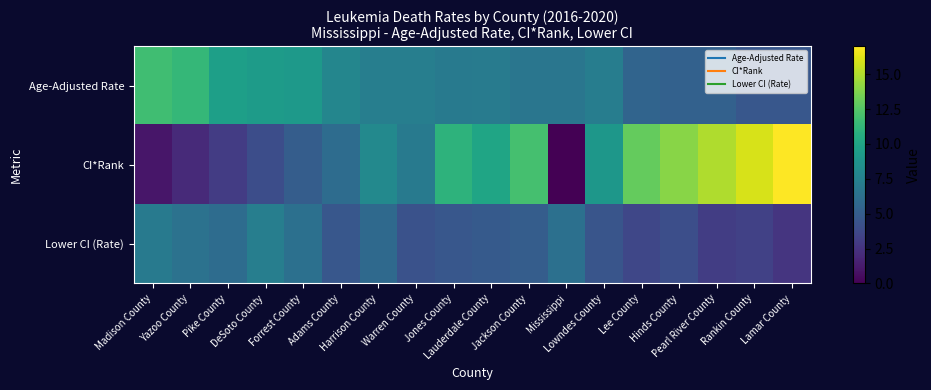

Rank the series by their average value, from lowest to highest.

Lower CI (Rate), Age-Adjusted Rate, CI*Rank